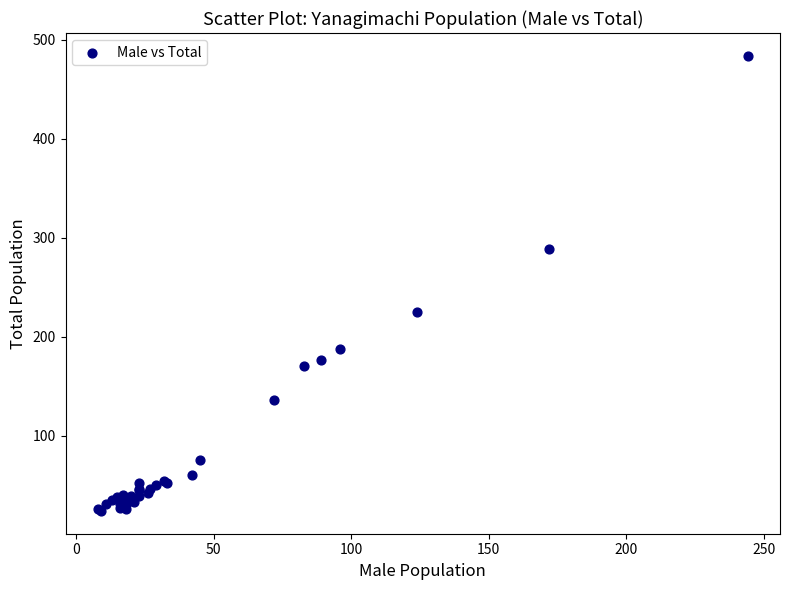

What Y value in the scatter plot is closest to 254?

225